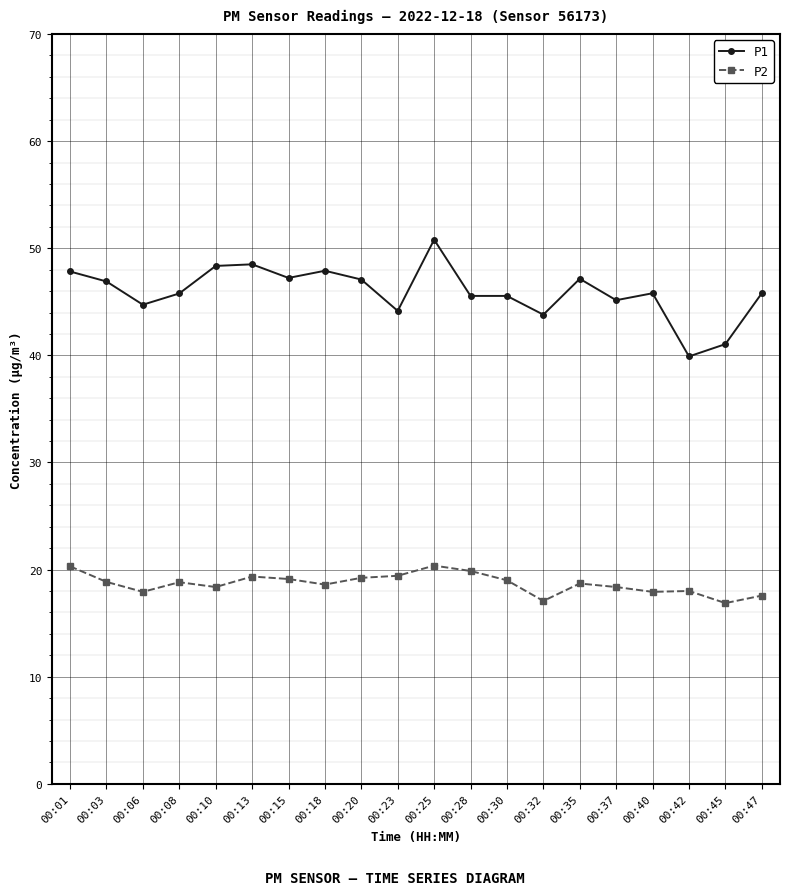

At which category is the sum across all series the highest?

00:25